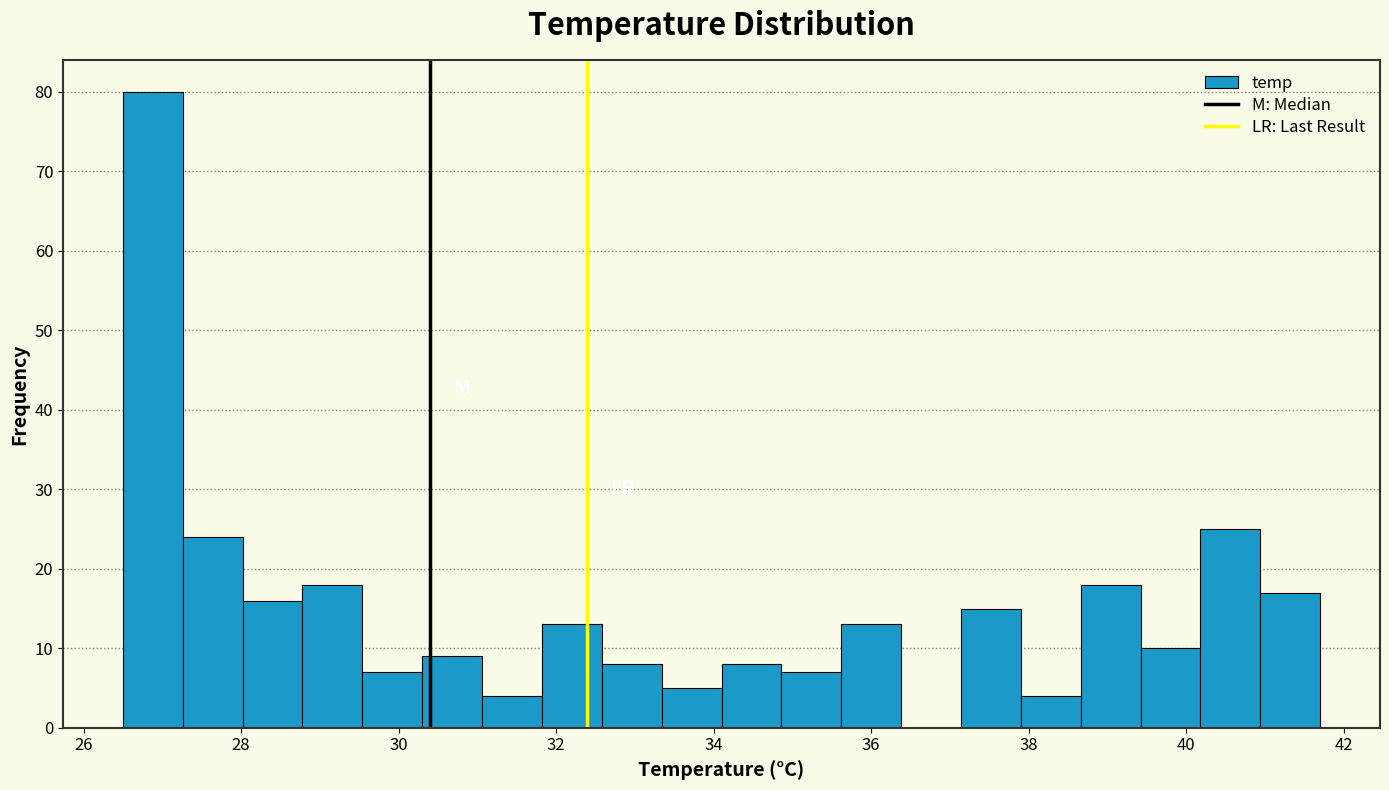

Around what value on the x-axis is the tallest bar? Give the approximate position of its centre, as read against the axis.

26.8